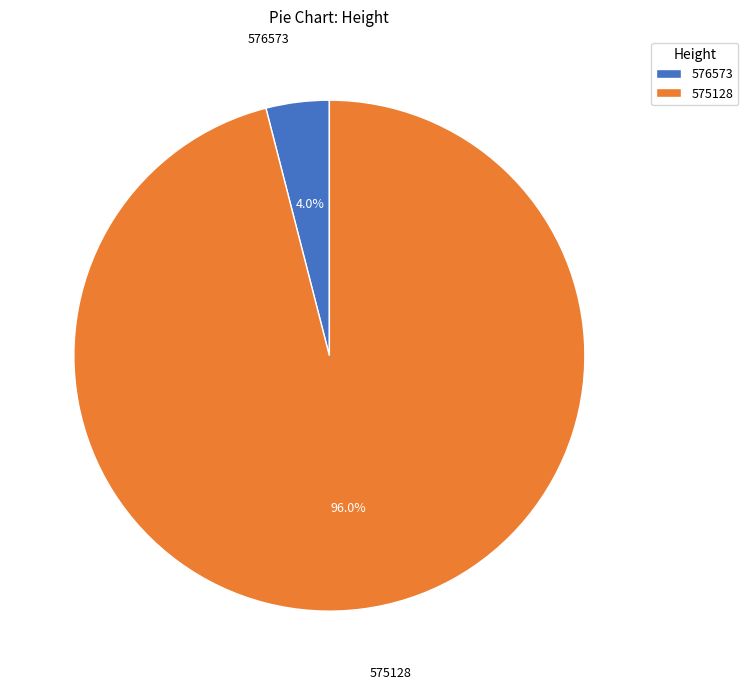

Which has a higher value, 575128 or 576573?

575128